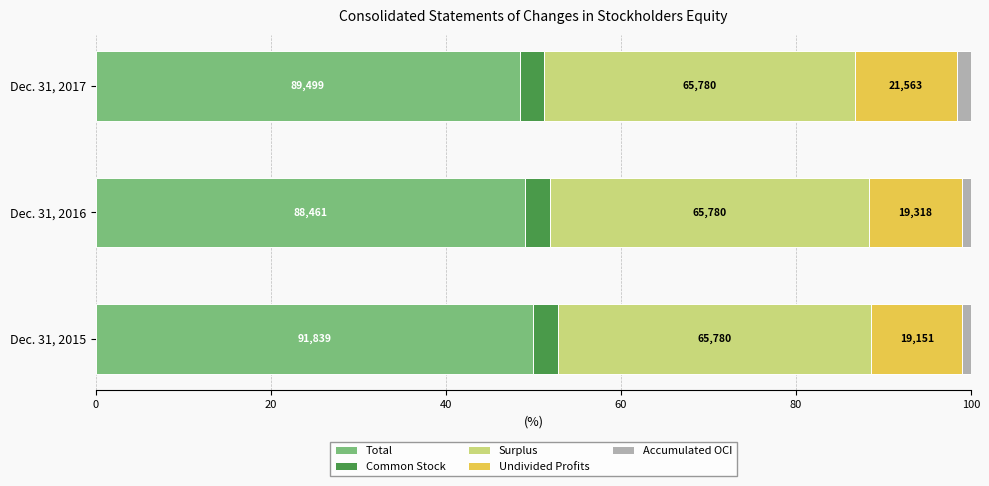

What are all the series names shown in the legend?

Total, Common Stock, Surplus, Undivided Profits, Accumulated OCI